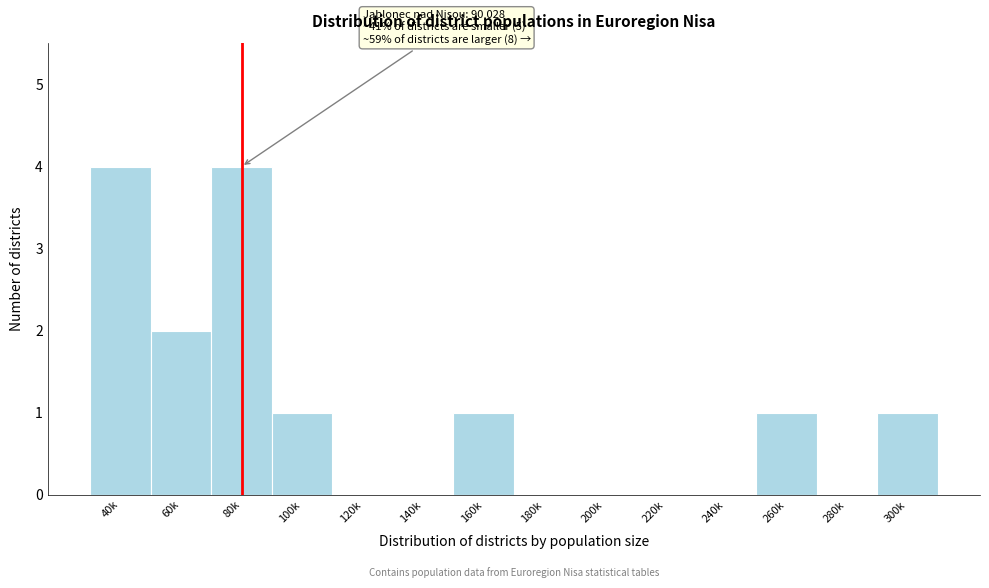

Reading left to right, transcribe all the data shown in this chart.

40k=4	60k=2	80k=4	100k=1	120k=0	140k=0	160k=1	180k=0	200k=0	220k=0	240k=0	260k=1	280k=0	300k=1